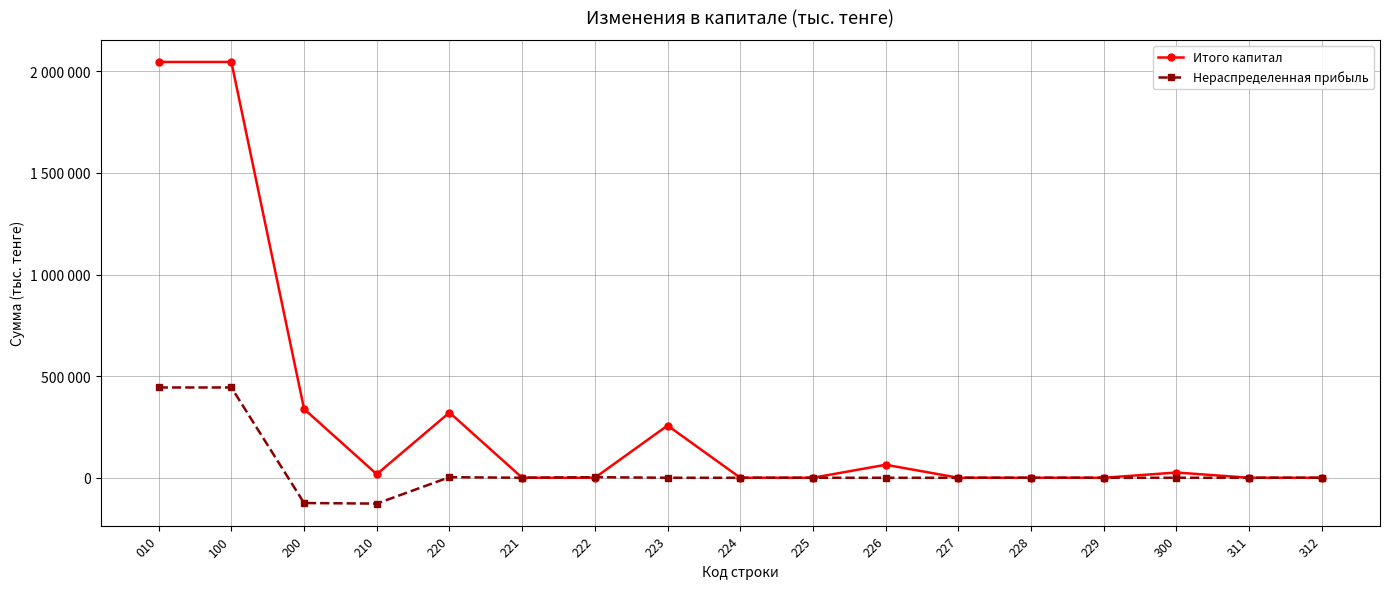

Does the chart have visible grid lines?

Yes